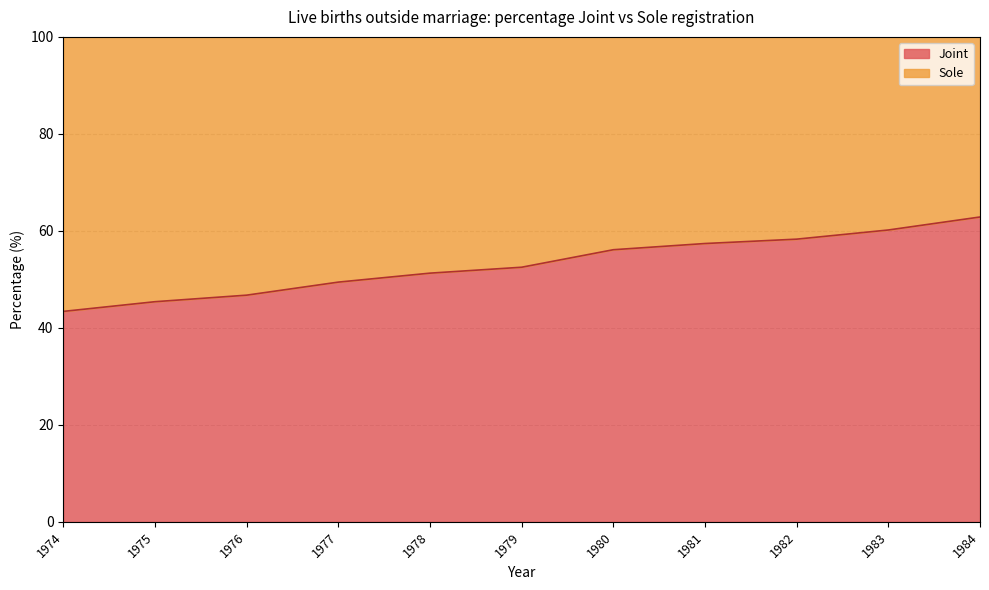

Rank the categories by value from lowest to highest.

1974, 1975, 1976, 1977, 1978, 1979, 1980, 1981, 1982, 1983, 1984